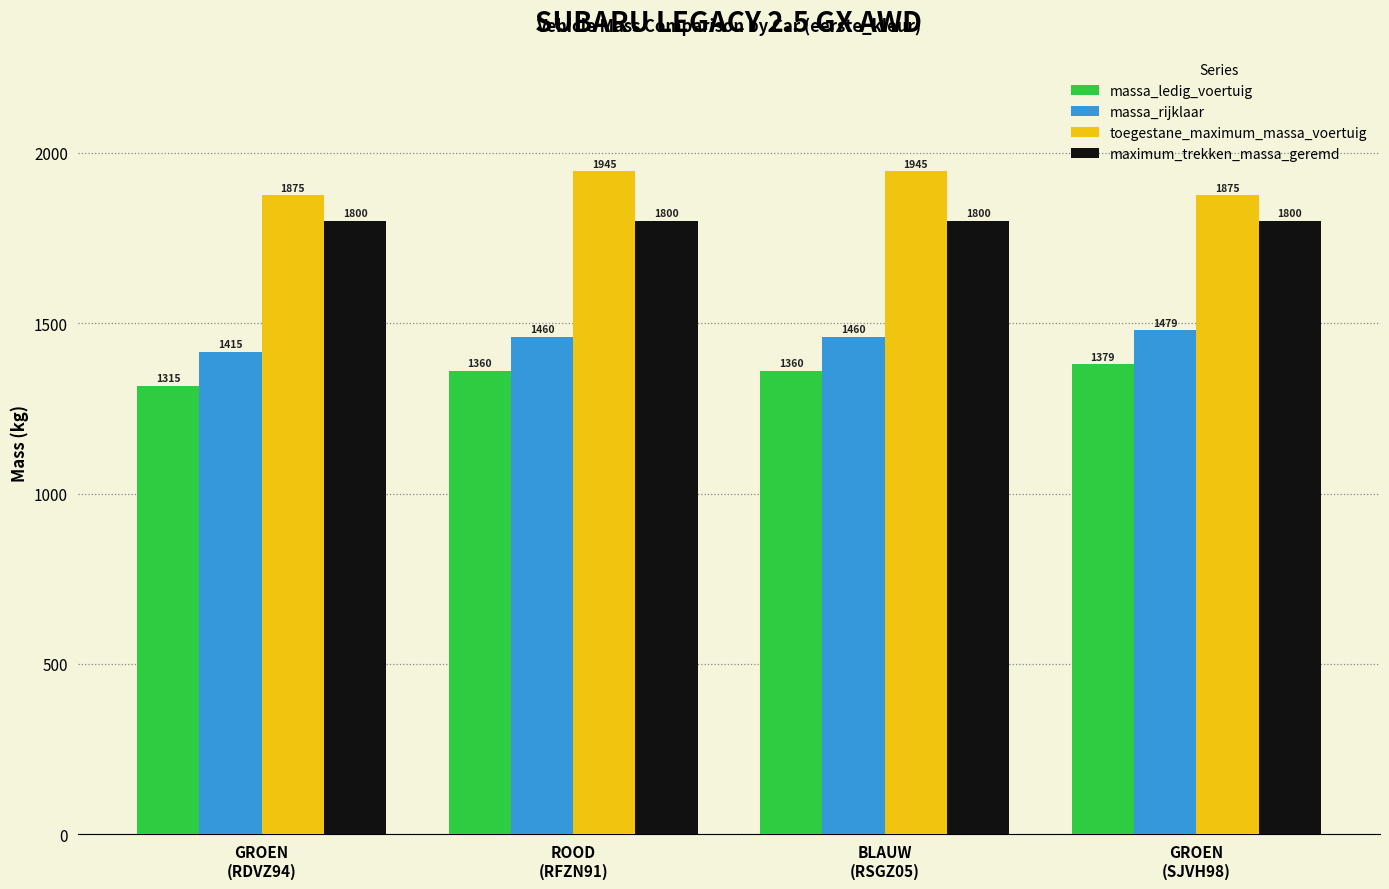

Rank the series by their average value, from lowest to highest.

massa_ledig_voertuig, massa_rijklaar, maximum_trekken_massa_geremd, toegestane_maximum_massa_voertuig